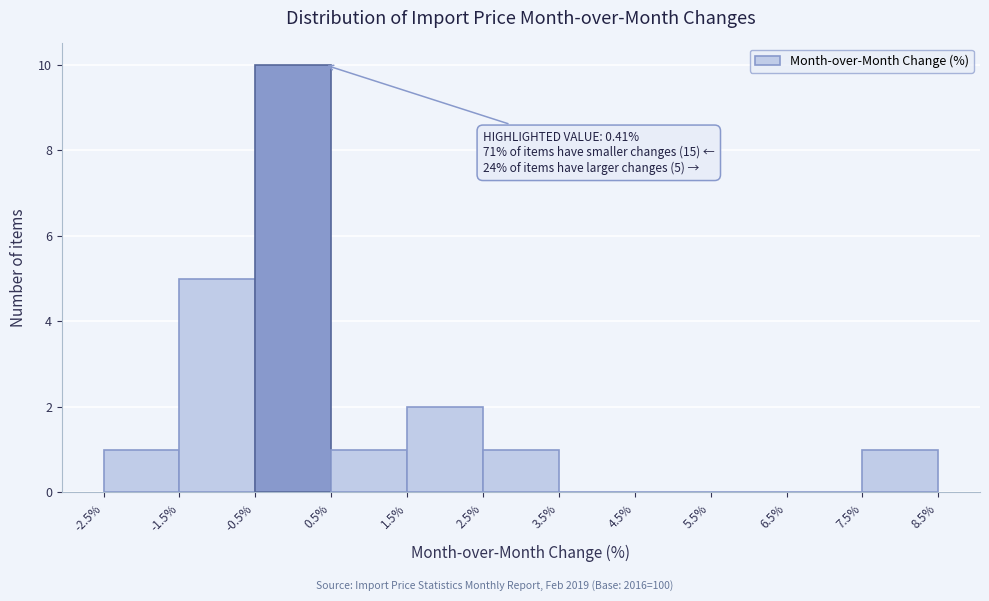

Which range on the x-axis has the tallest bar?

-0.5% to 0.5%